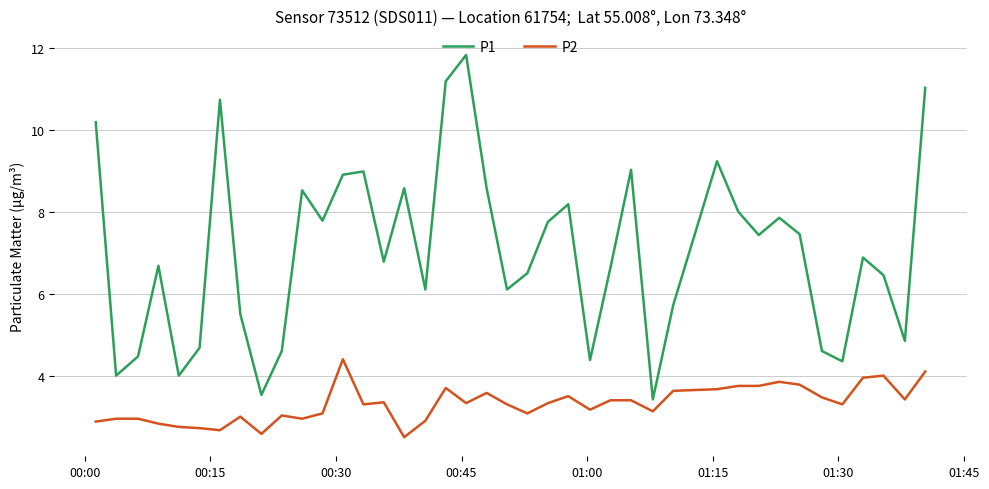

True or false: P2 has more than 2 interior local peaks.

True